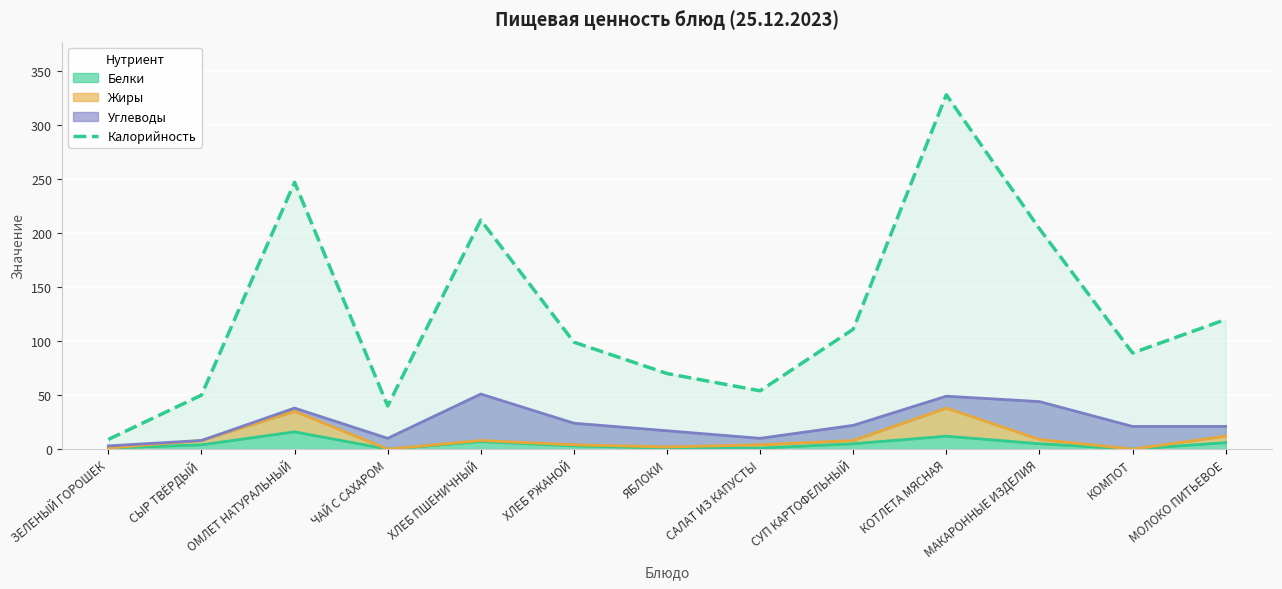

How many interior local peaks (higher than both neighbors) does the data have?

3